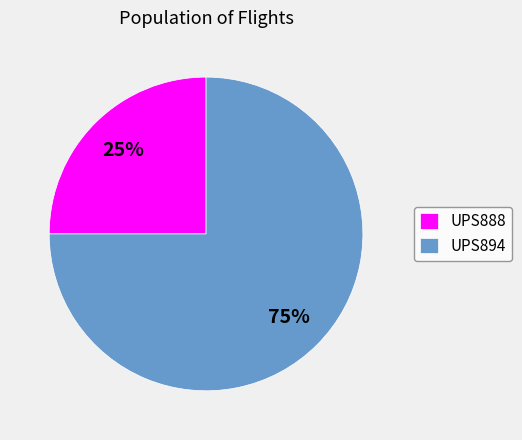

The UPS888 slice represents 25% of the pie. True or false?

True